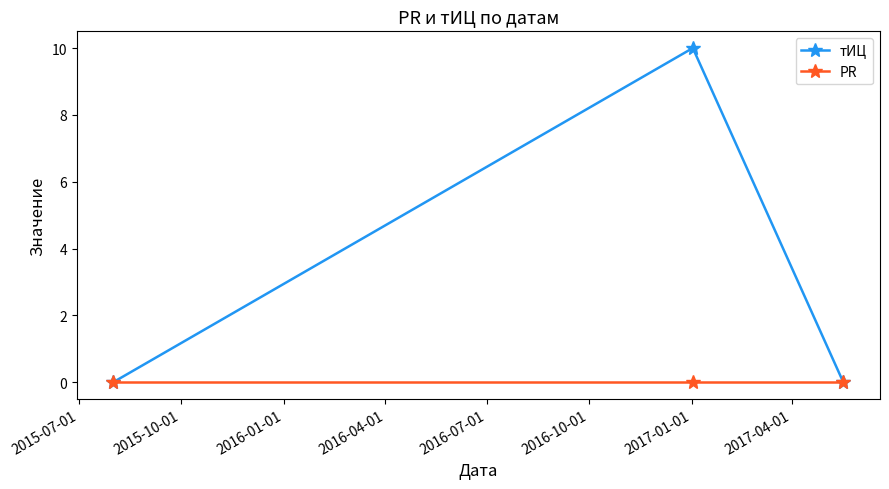

What is the difference between the maximum and minimum values in the тИЦ series?

10